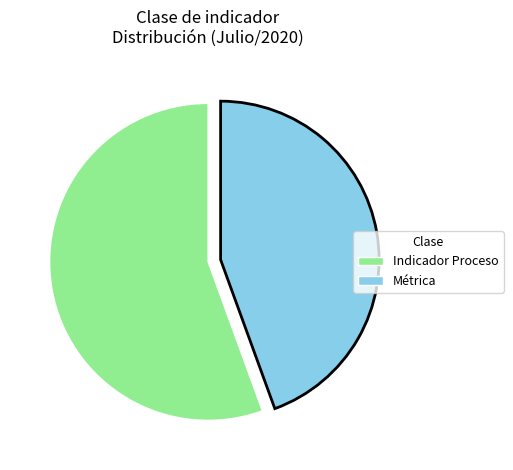

Do Métrica and Indicador Proceso together represent more than half of the pie?

Yes